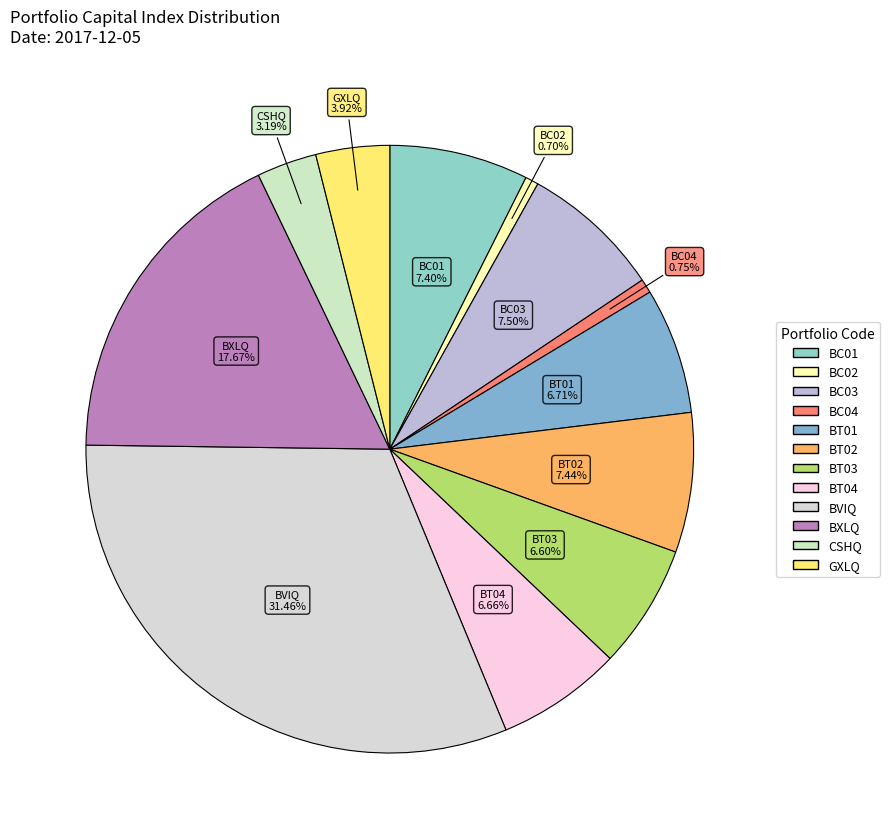

What is the largest slice in the pie chart?

BVIQ